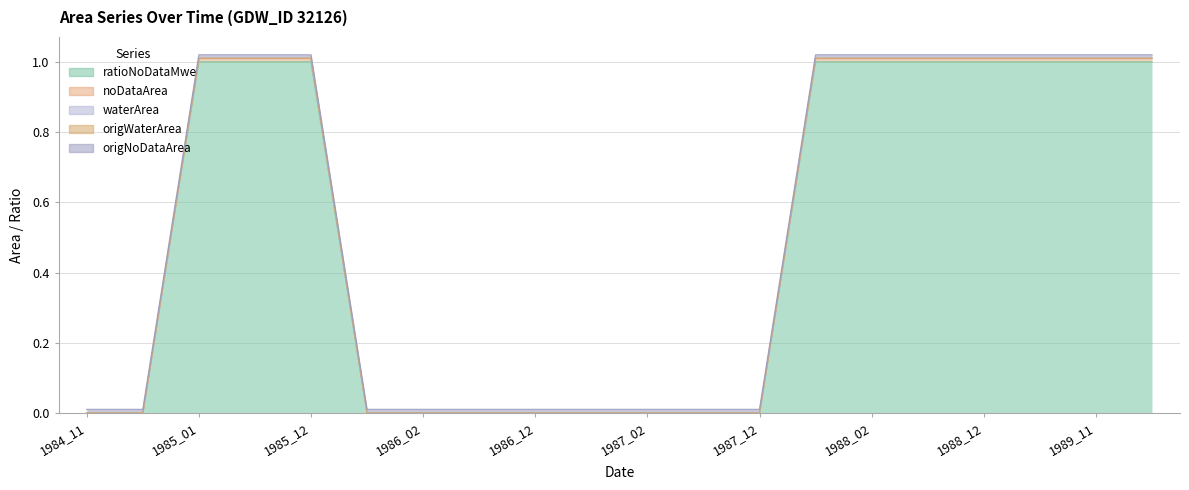

True or false: noDataArea has a value of 0.0 at 1986_12.

False